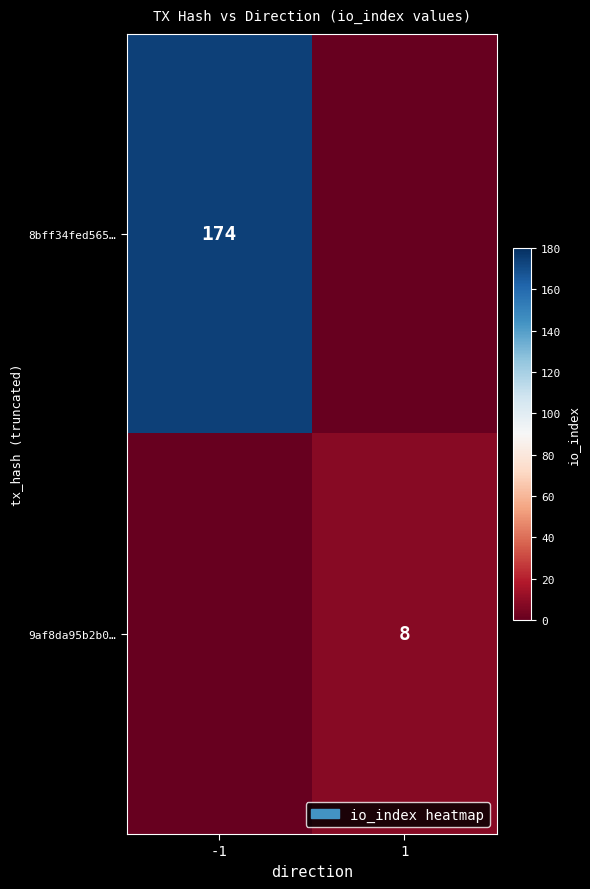

Between 1 and -1, which is larger?

-1